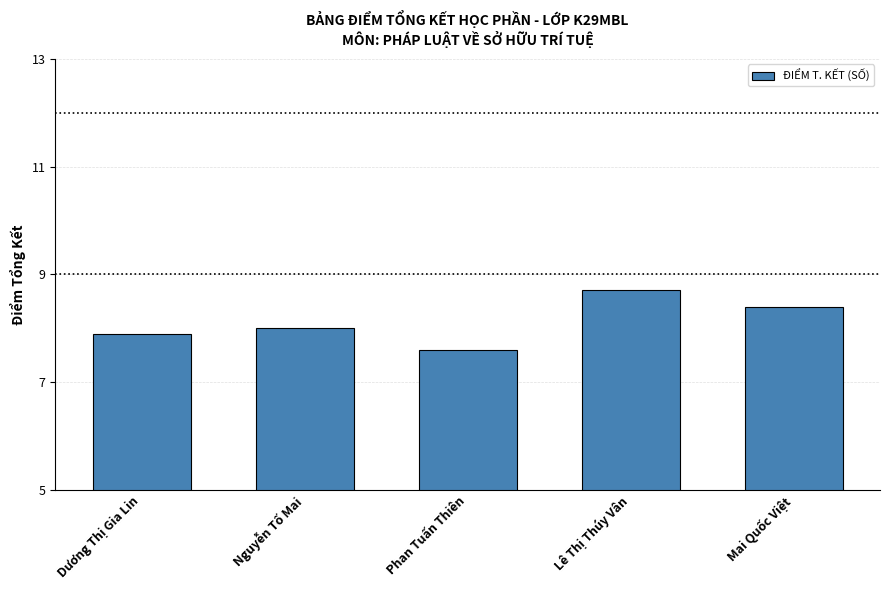

Between Phan Tuấn Thiên and Mai Quốc Việt, which is larger?

Mai Quốc Việt